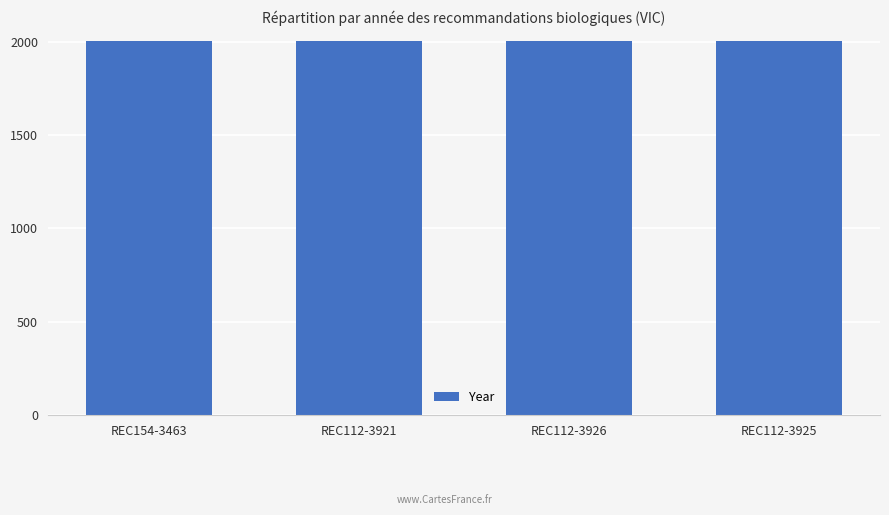

What is the minimum value shown in the chart?

2004